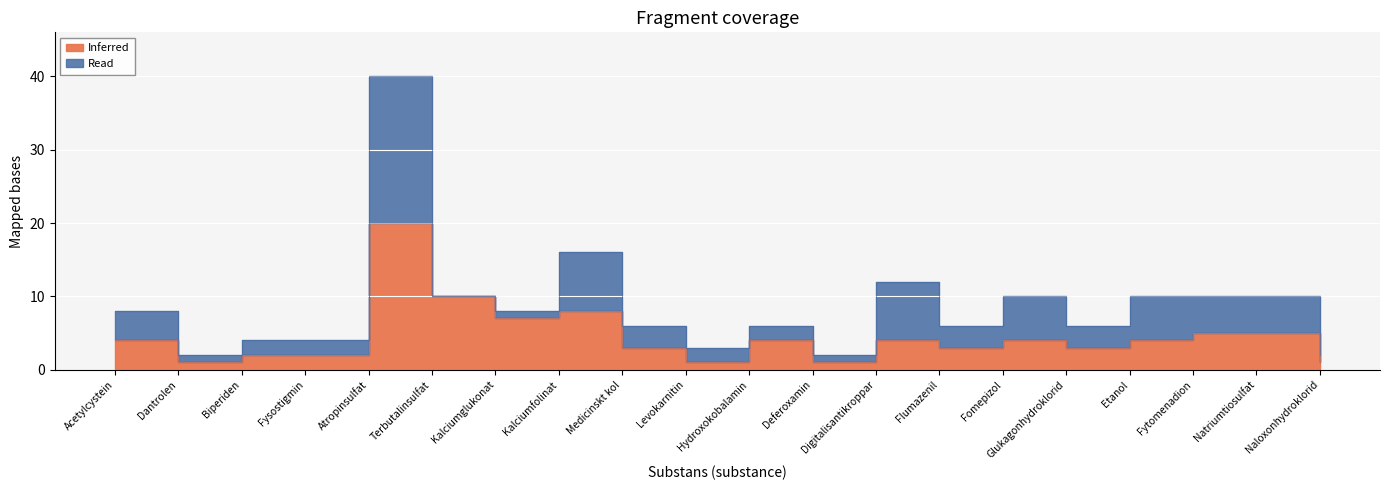

Which has a higher value, Terbutalinsulfat or Deferoxamin?

Terbutalinsulfat